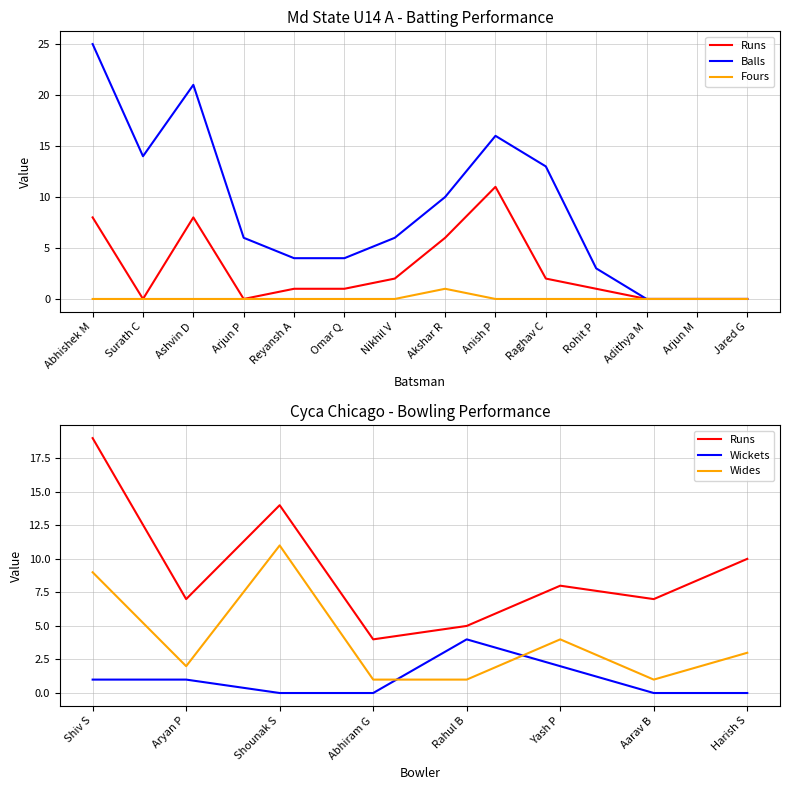

Rank the series at Jared G from highest to lowest value.

Runs, Balls, Fours